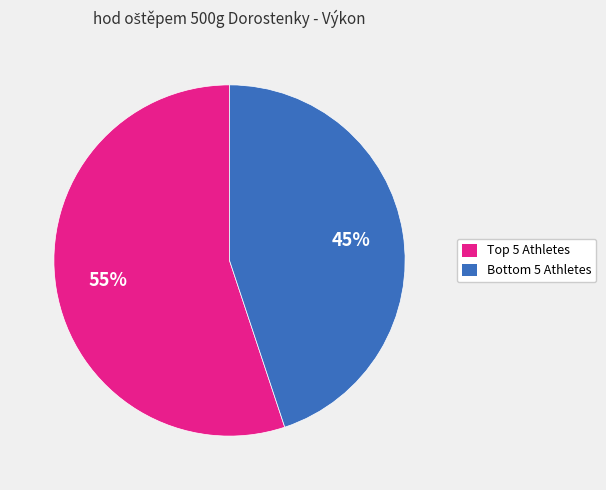

Is there any slice that represents more than half of the pie?

Yes